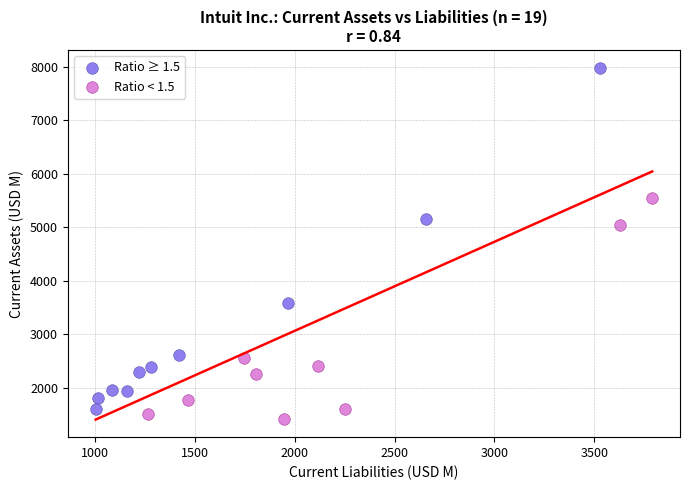

Which series has the widest spread of Y values?

Ratio ≥ 1.5